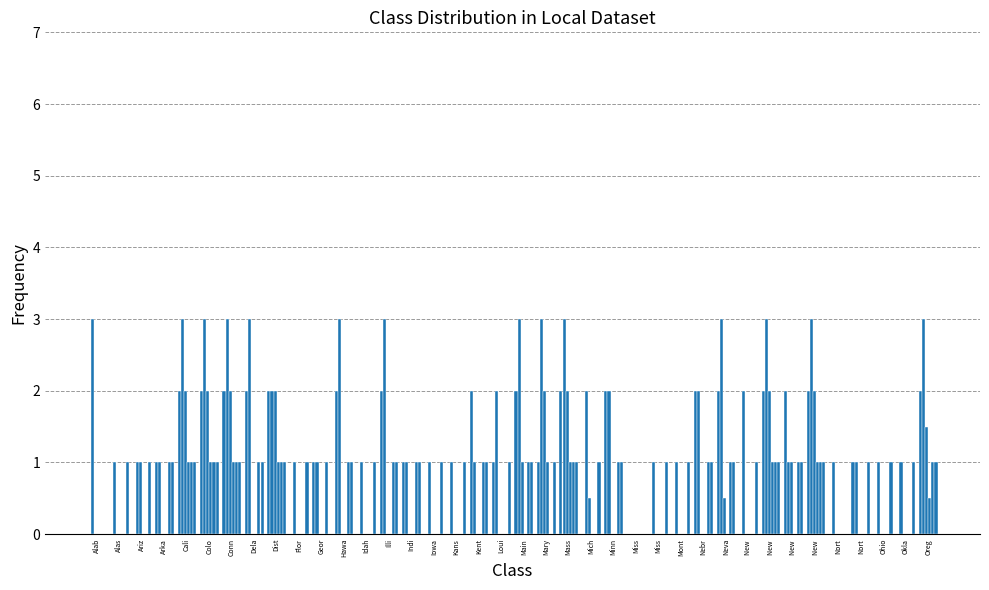

How many groups of bars are there?

38